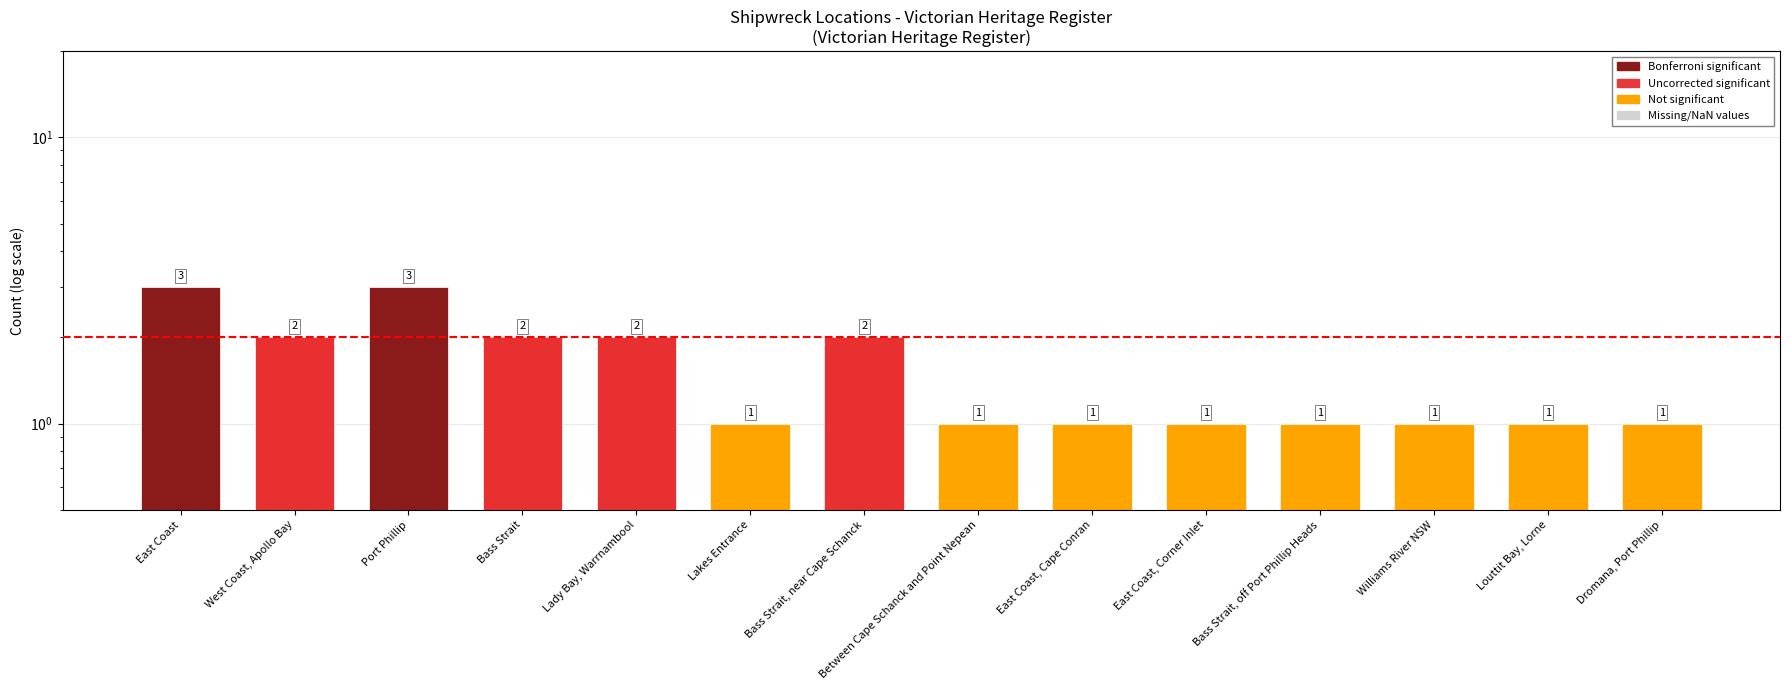

Read the value at Bass Strait, off Port Phillip Heads.

1